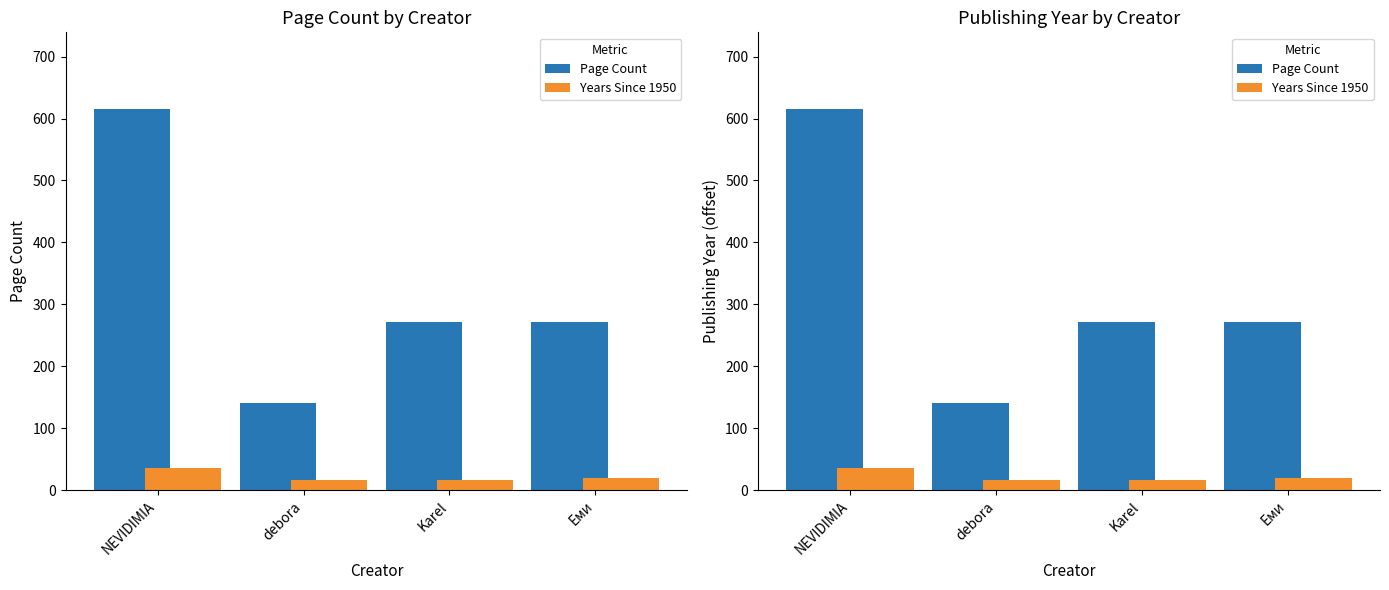

The Years Since 1950 series shows 36 at NEVIDIMIA. True or false?

True